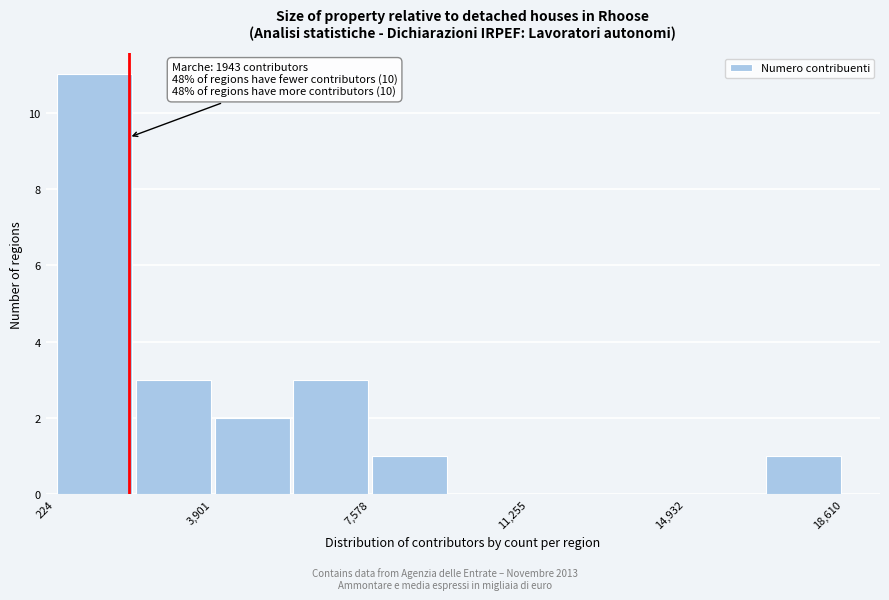

Read against the x-axis, roughly where is the centre of the tallest bar?

1000